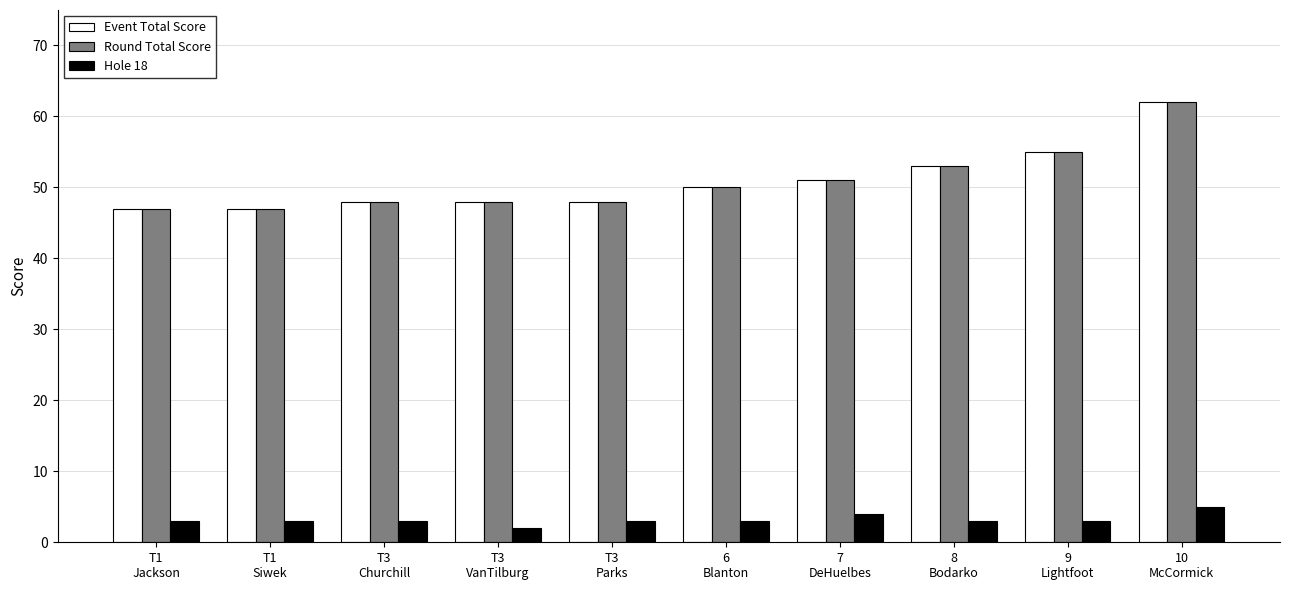

How many values in the Event Total Score series are below 50?

5